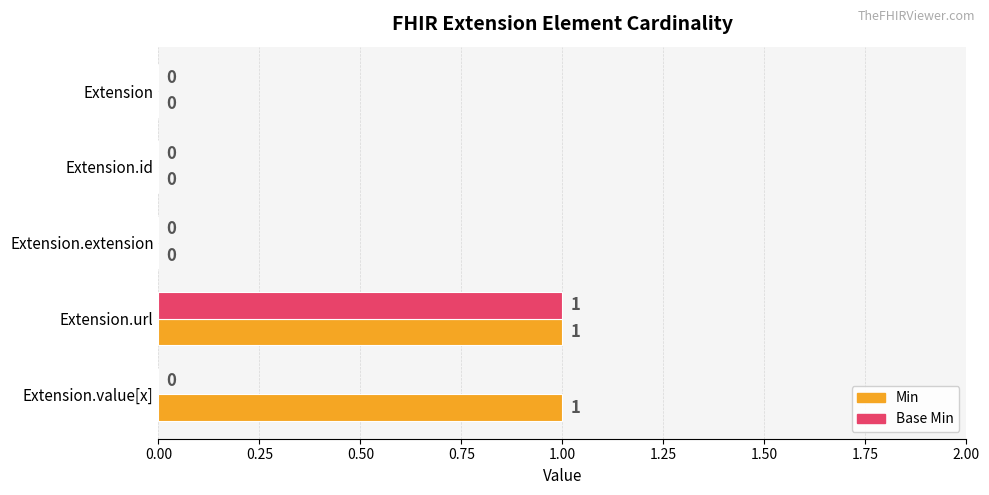

Which series changed the most between Extension.id and Extension.value[x]?

Min